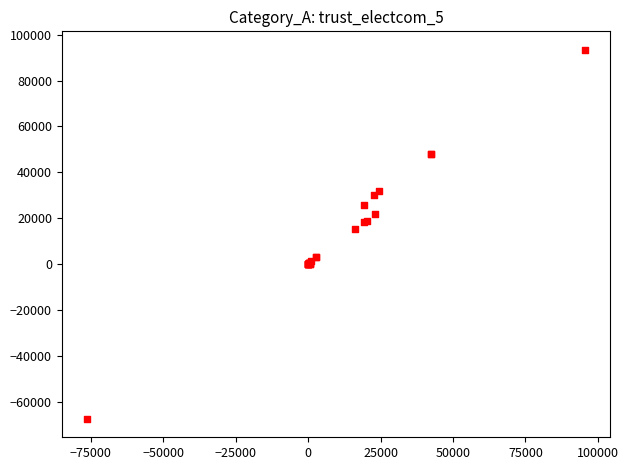

What Y value in the scatter plot is closest to 12962?

15178